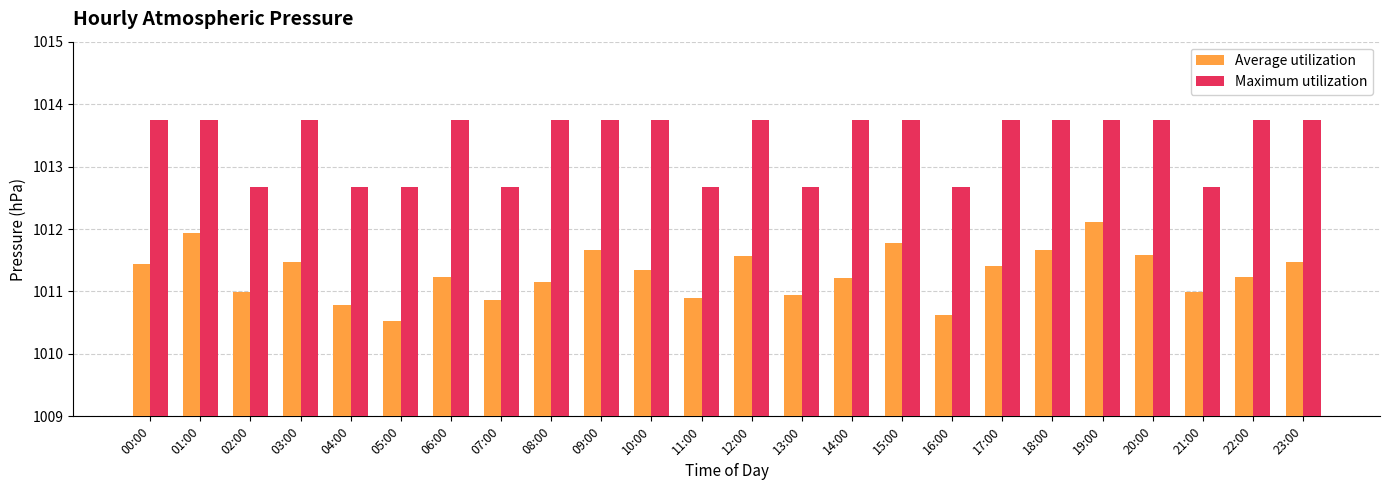

What is the label of the 1st bar from the left?

00:00